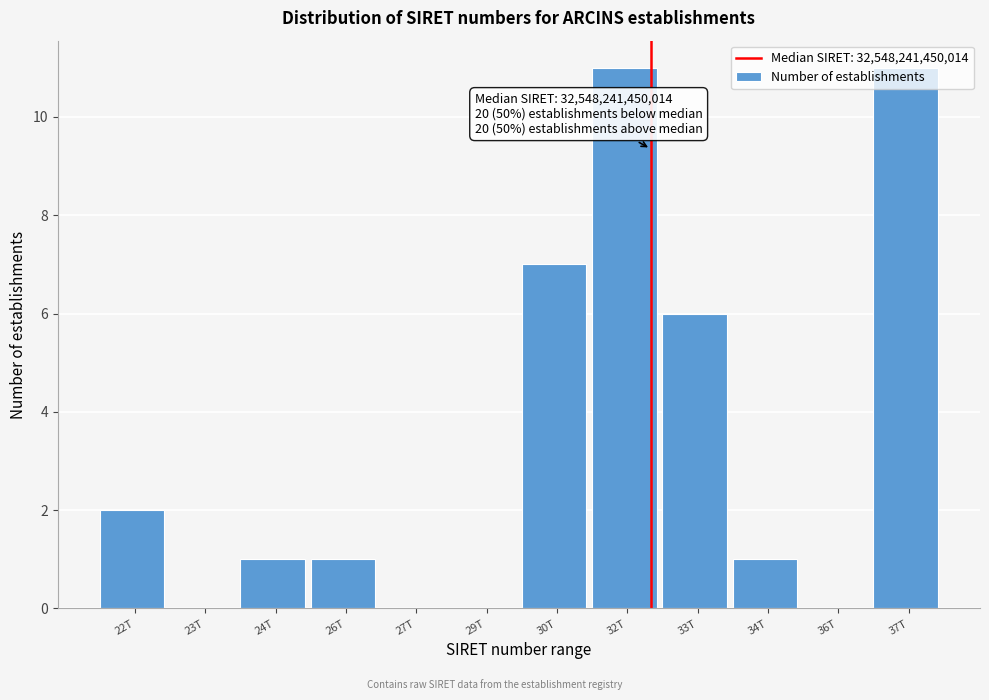

What is the sum of all values?

40